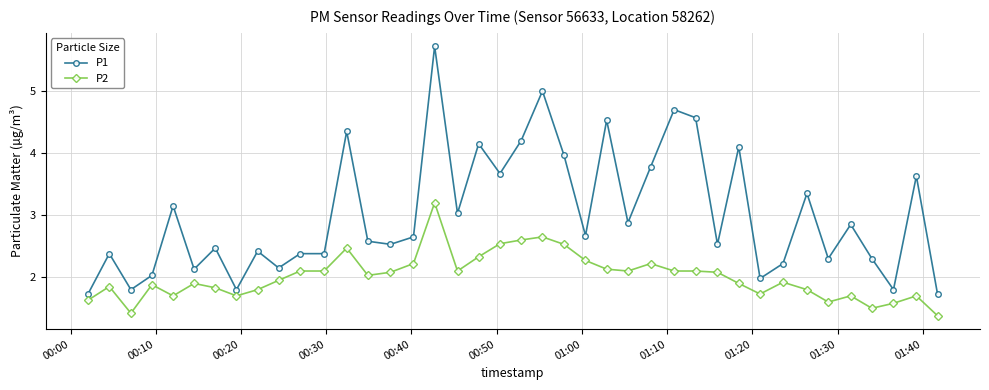

True or false: P2 and P1 cross at least once.

False